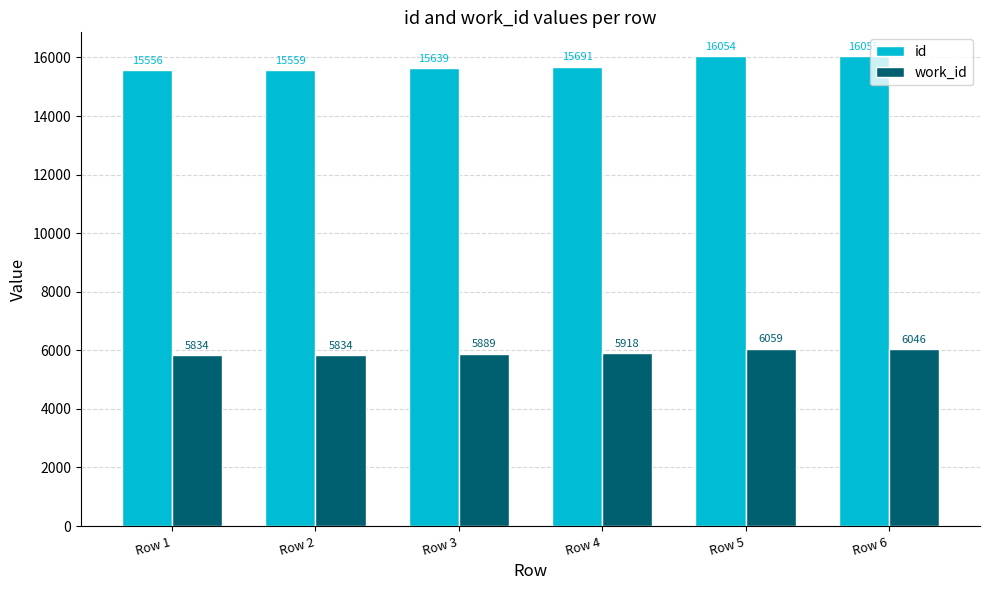

Which series has the widest spread of values?

id